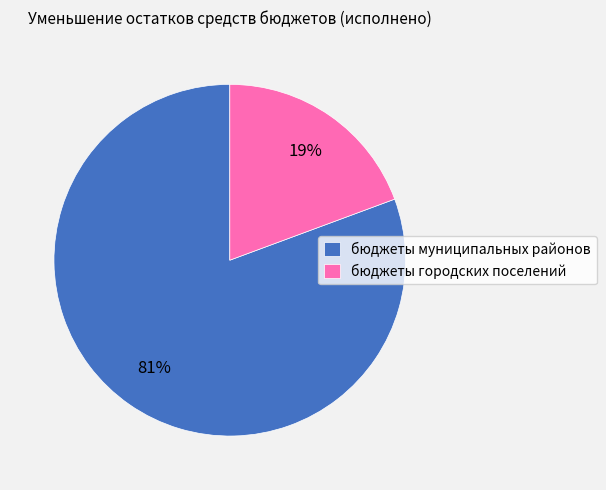

What percentage is the бюджеты городских поселений slice, to the nearest percent?

19%